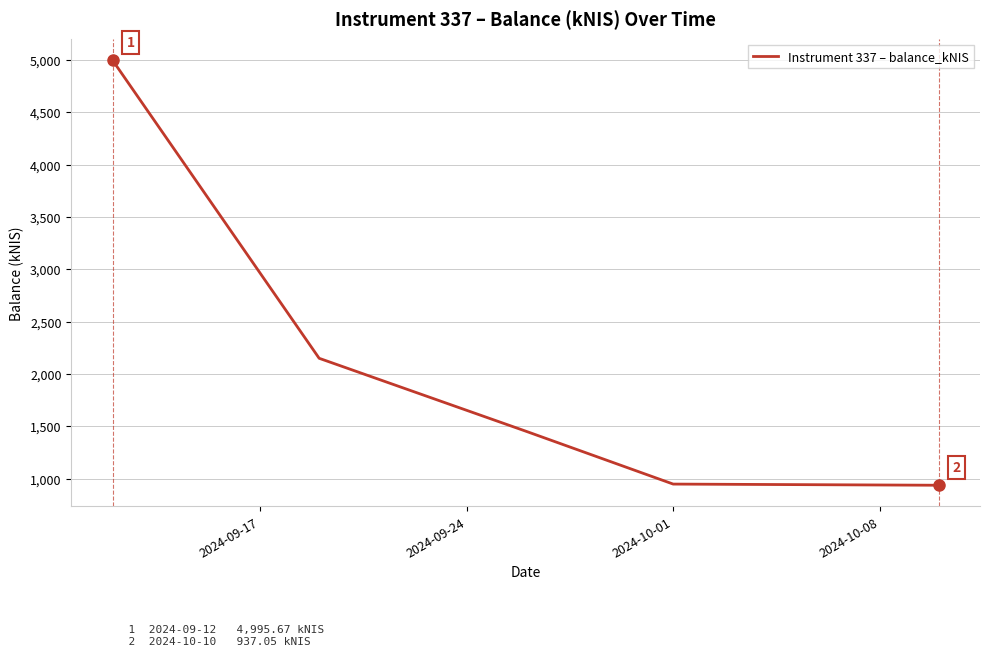

What is the sum of all values?

10484.5